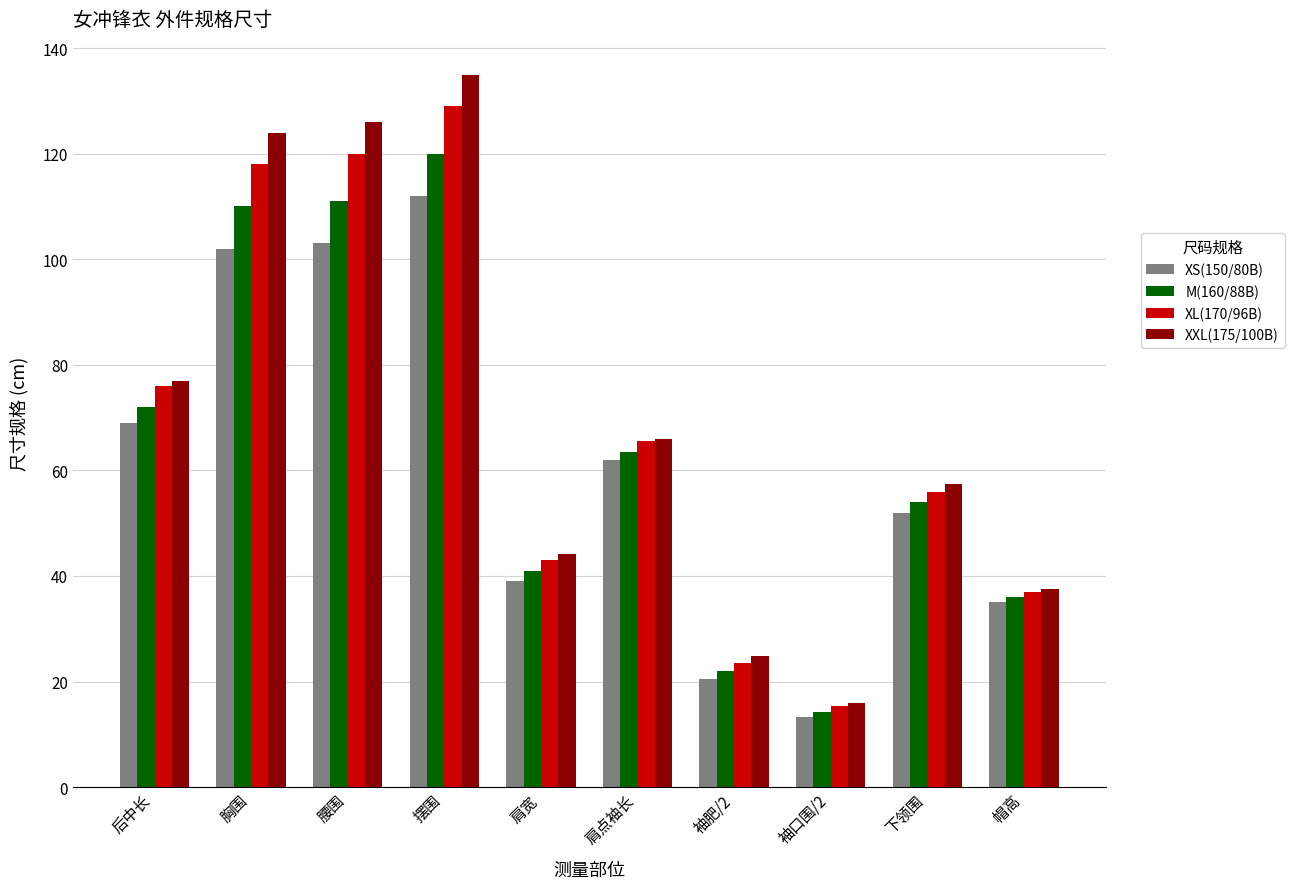

Is it true that XL(170/96B) equals 120.0 at 腰围?

True